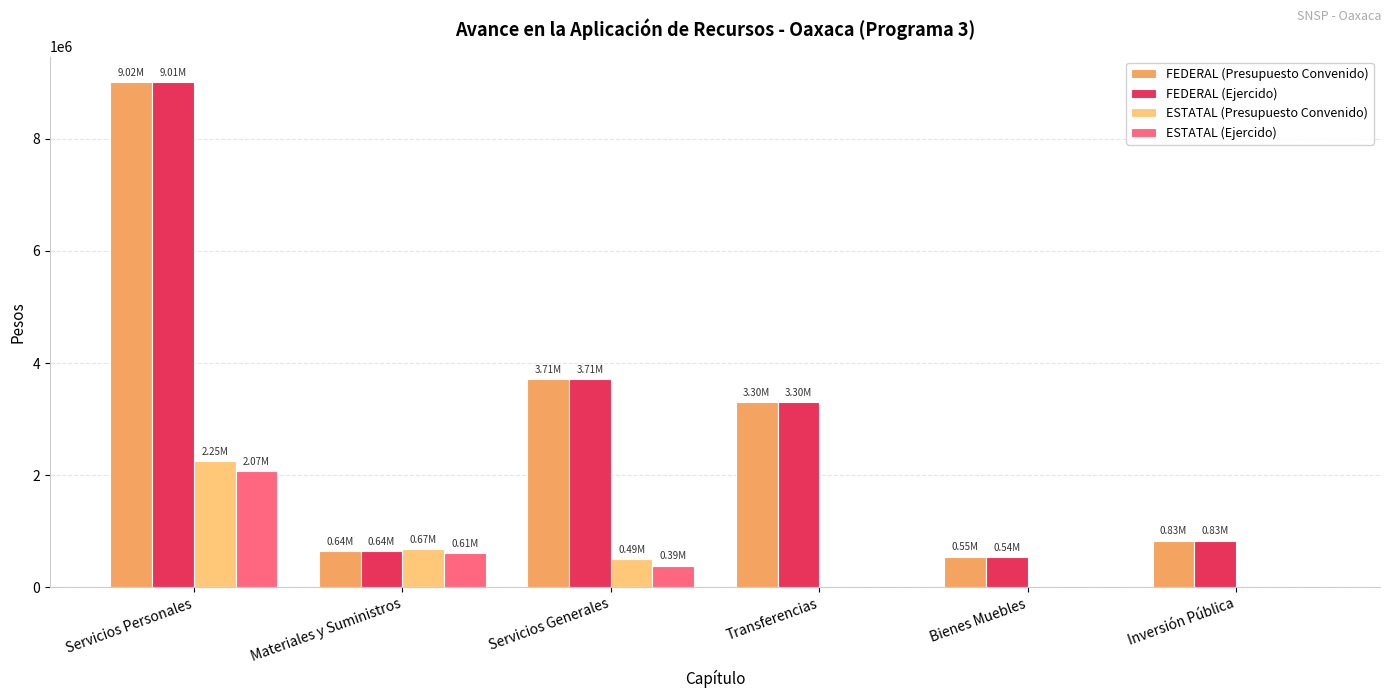

At which category is the sum across all series the highest?

Servicios Personales